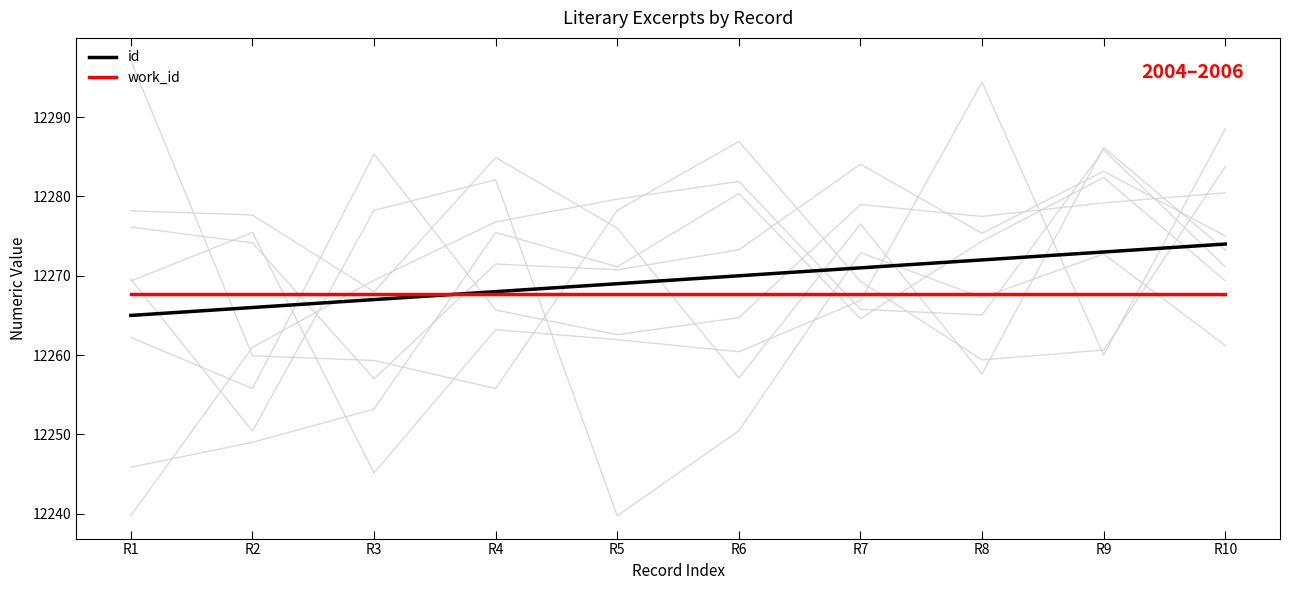

True or false: work_id and id cross at least once.

True